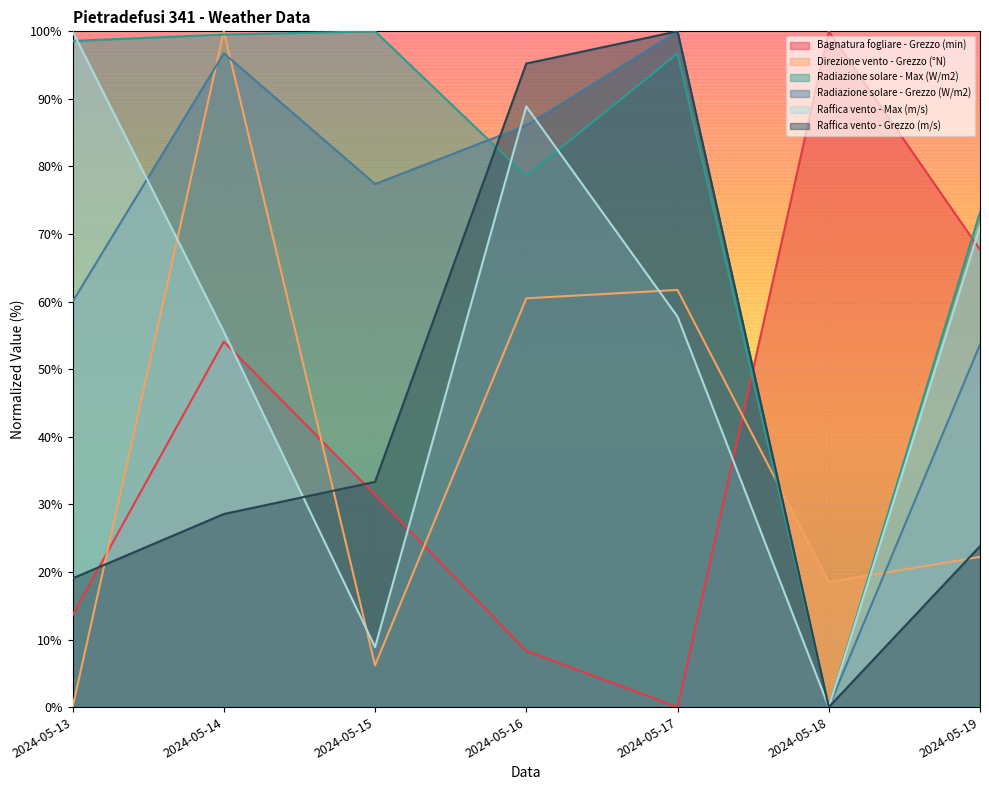

After their last crossing, which series has the higher values: Raffica vento - Max (m/s) or Bagnatura fogliare - Grezzo (min)?

Raffica vento - Max (m/s)